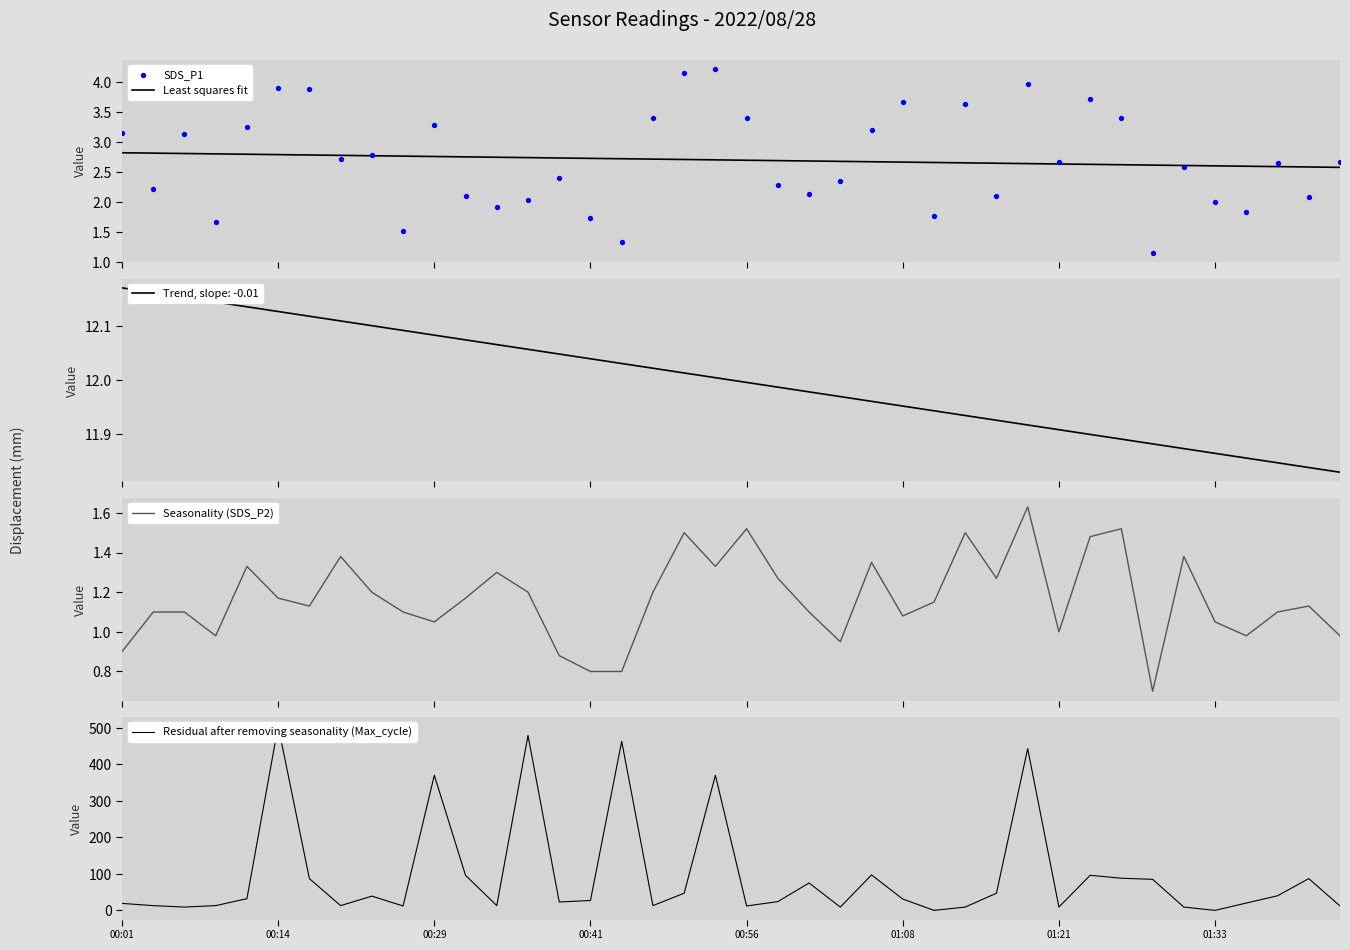

Which series has the largest total across all categories?

Residual after removing seasonality (Max_cycle)